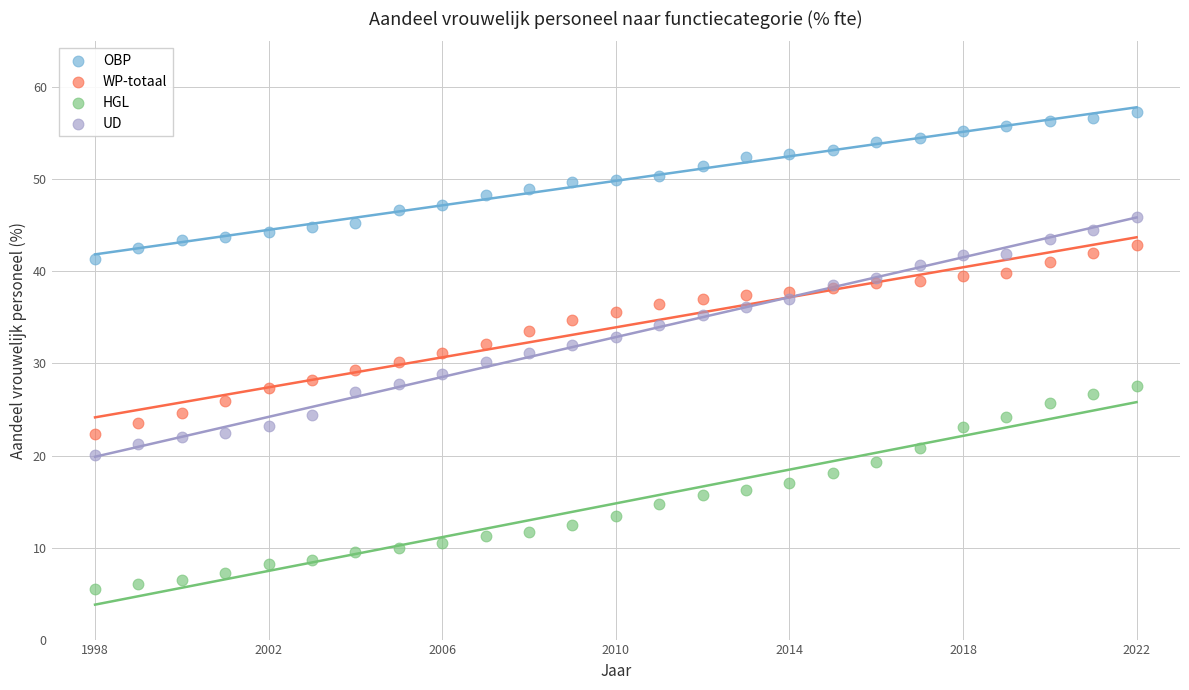

What is the X range (max minus min) for the scatter plot?

24.0